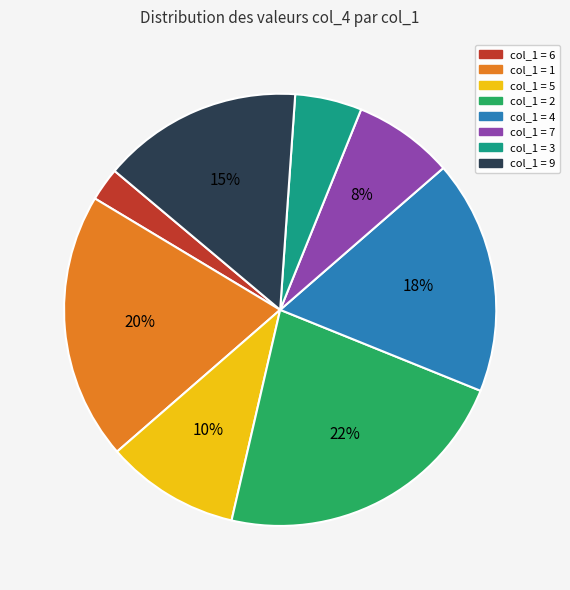

Is there any slice that represents more than half of the pie?

No